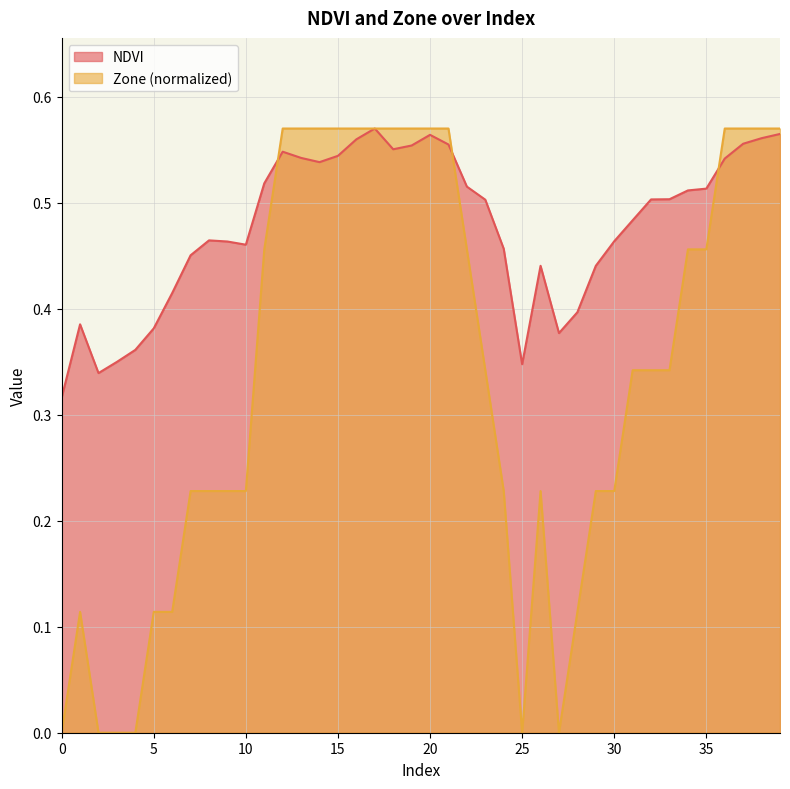

Reading left to right, list all the values displayed in this chart.

NDVI: 0=0.3	1=0.4	2=0.3	3=0.3	4=0.4	5=0.4	6=0.4	7=0.5	8=0.5	9=0.5	10=0.5	11=0.5	12=0.5	13=0.5	14=0.5	15=0.5	16=0.6	17=0.6	18=0.6	19=0.6	20=0.6	21=0.6	22=0.5	23=0.5	24=0.5	25=0.3	26=0.4	27=0.4	28=0.4	29=0.4	30=0.5	31=0.5	32=0.5	33=0.5	34=0.5	35=0.5	36=0.5	37=0.6	38=0.6	39=0.6
Zone: 0=0.0	1=0.1	2=0.0	3=0.0	4=0.0	5=0.1	6=0.1	7=0.2	8=0.2	9=0.2	10=0.2	11=0.5	12=0.6	13=0.6	14=0.6	15=0.6	16=0.6	17=0.6	18=0.6	19=0.6	20=0.6	21=0.6	22=0.5	23=0.3	24=0.2	25=0.0	26=0.2	27=0.0	28=0.1	29=0.2	30=0.2	31=0.3	32=0.3	33=0.3	34=0.5	35=0.5	36=0.6	37=0.6	38=0.6	39=0.6